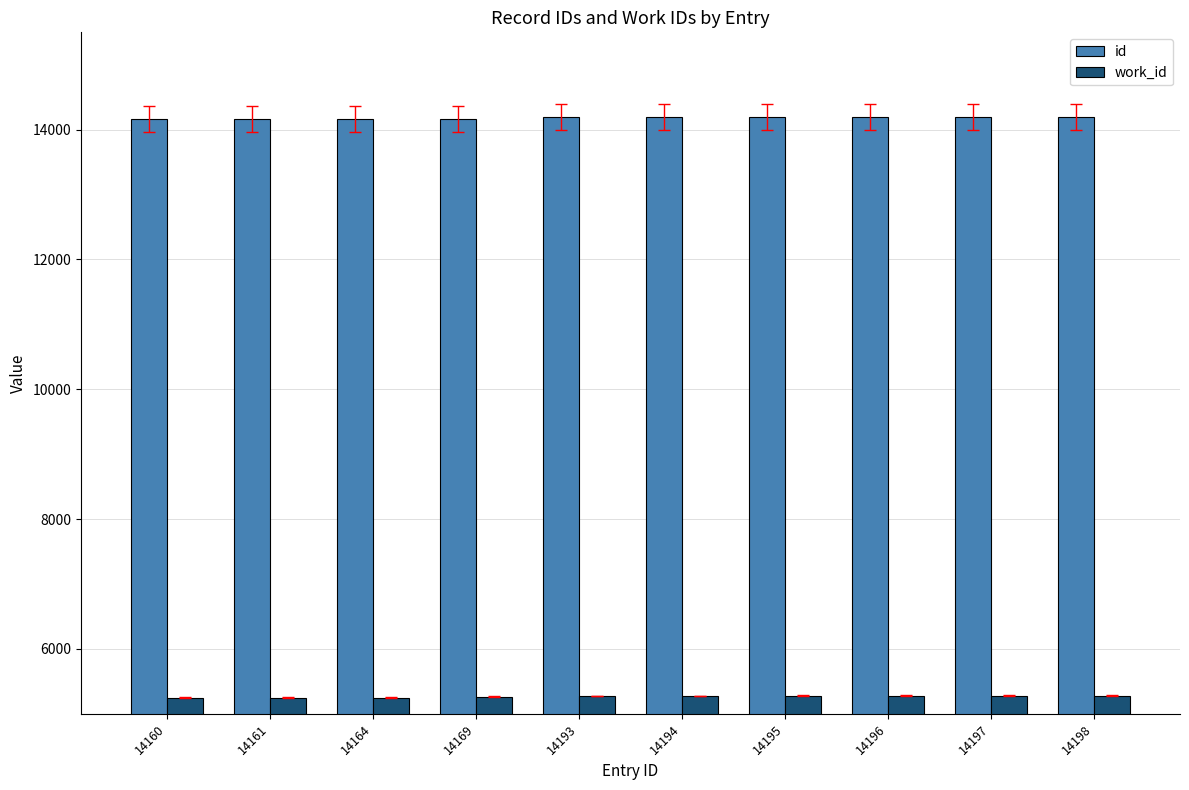

Which series has the widest spread of values?

id